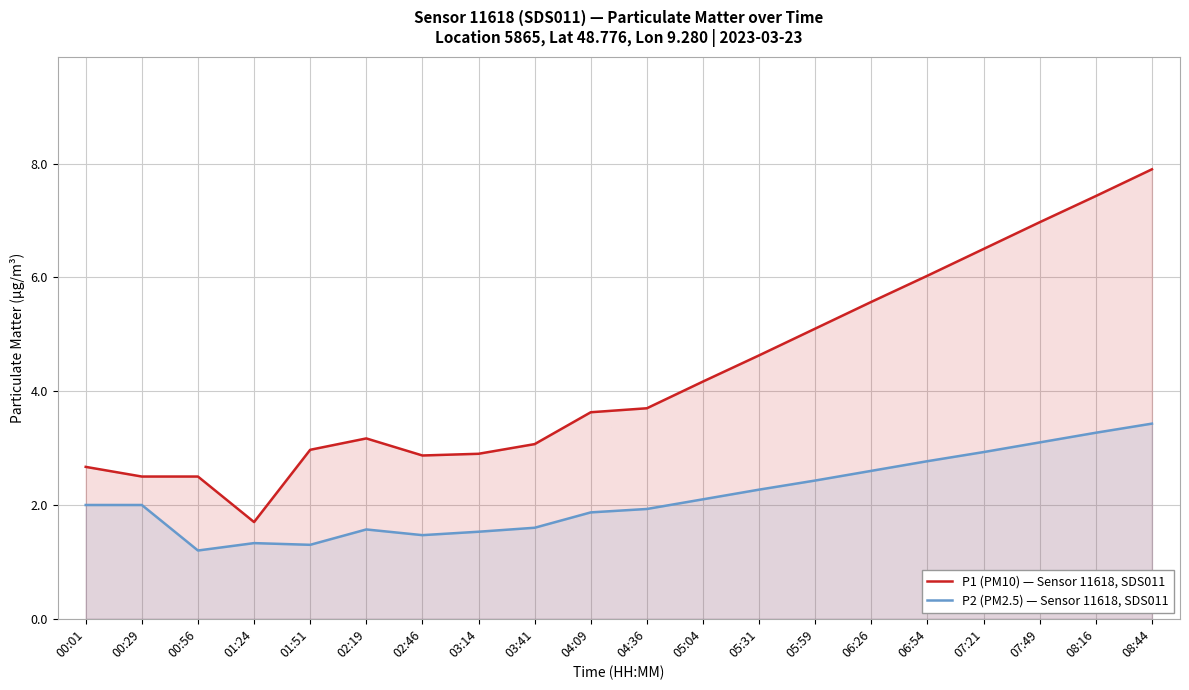

Is it true that P1 (PM10) — Sensor 11618, SDS011 equals 1.5 at 00:56?

False